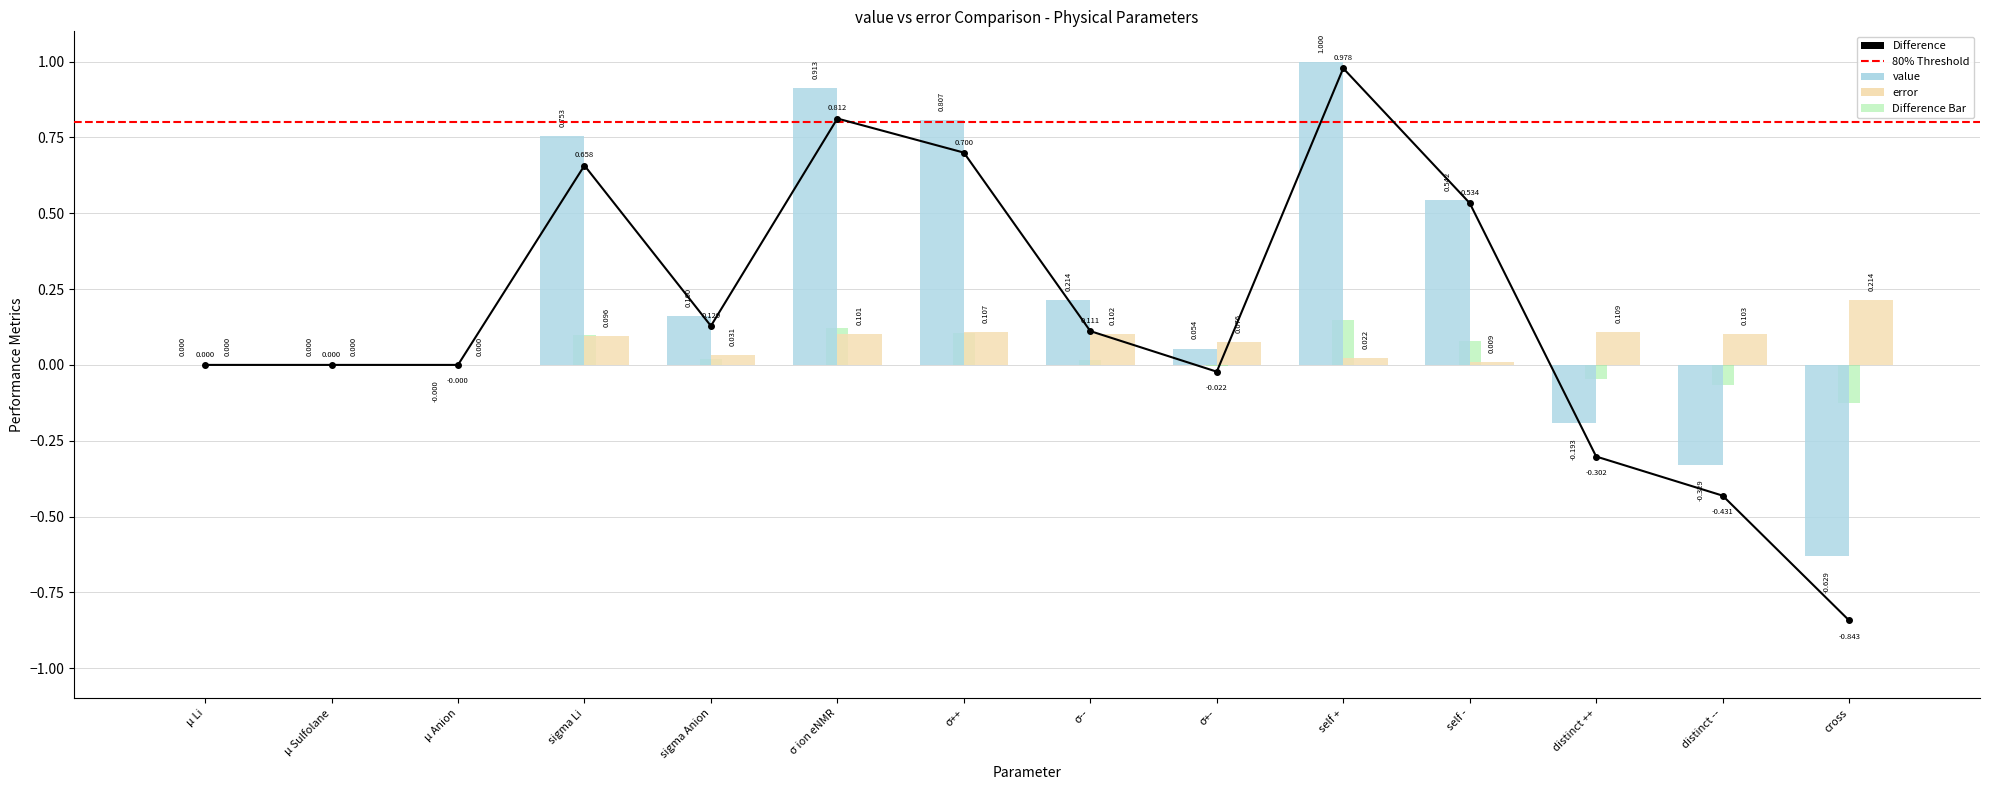

What is the difference between the value values at self - and µ Sulfolane?

0.5